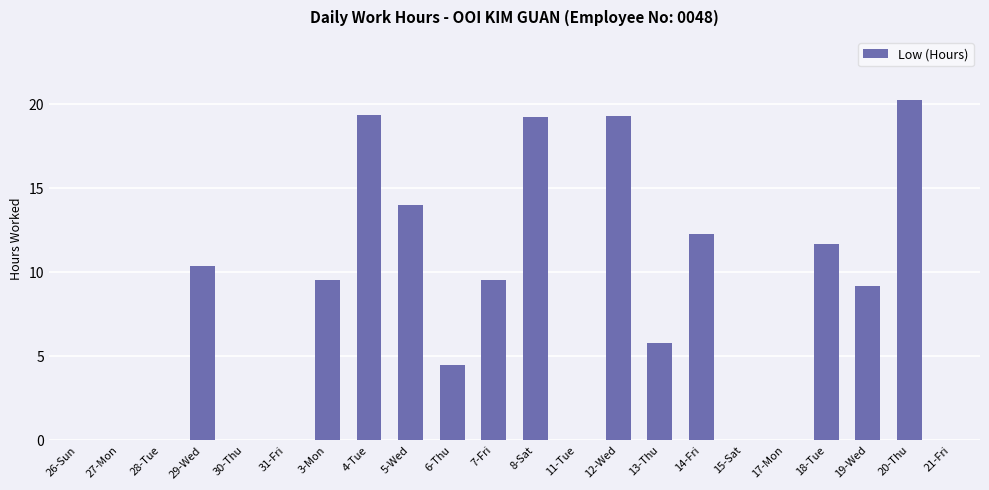

Are the bars horizontal?

No